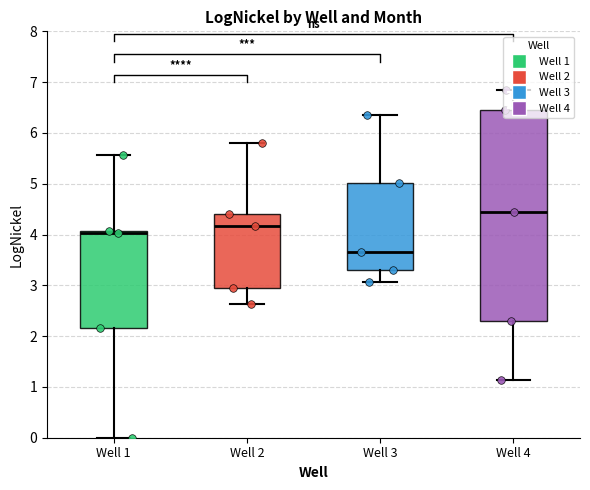

What is the total value across all series at Well 2?

16.3